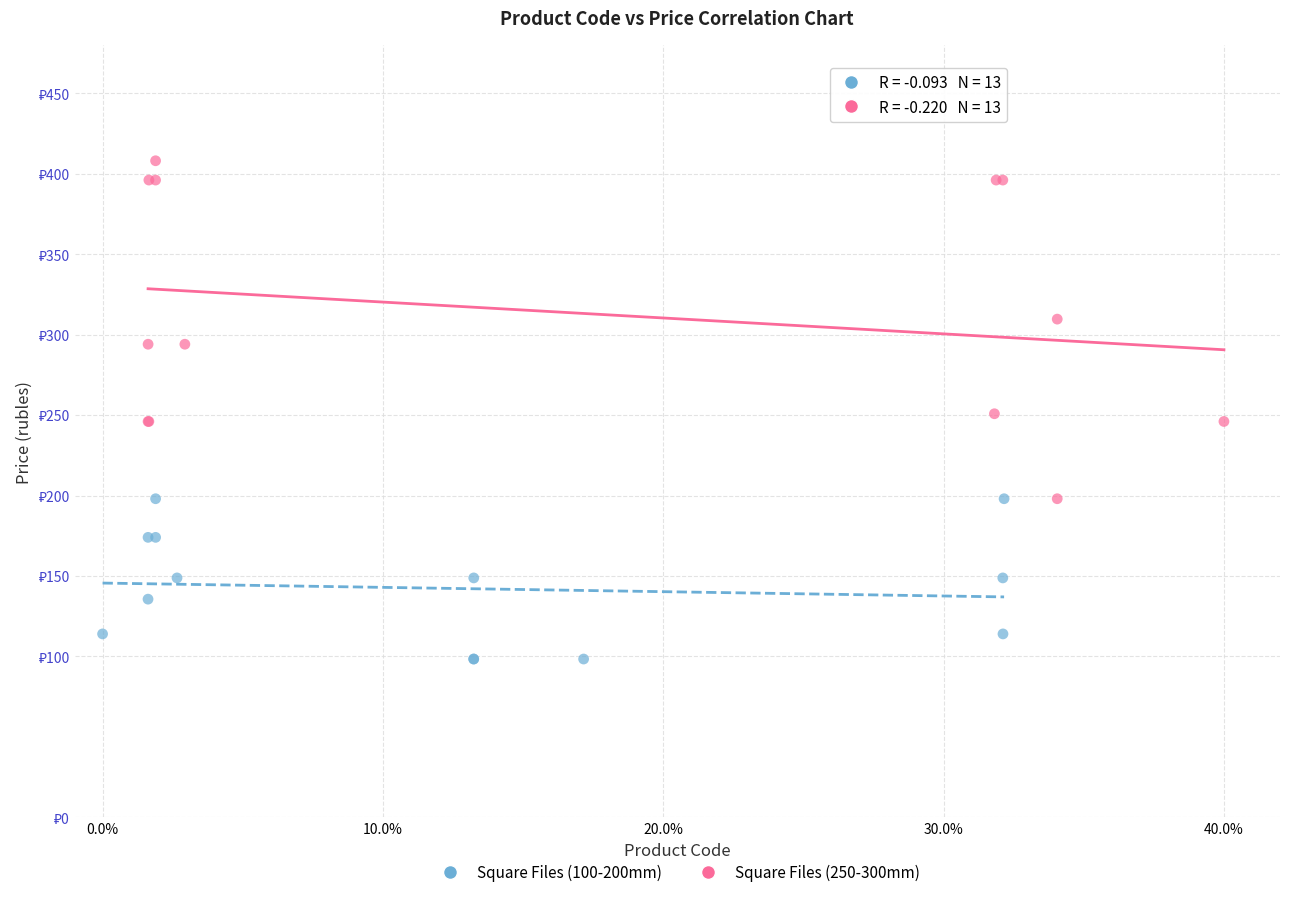

Which series contains the highest Y value?

Square Files (250-300mm)